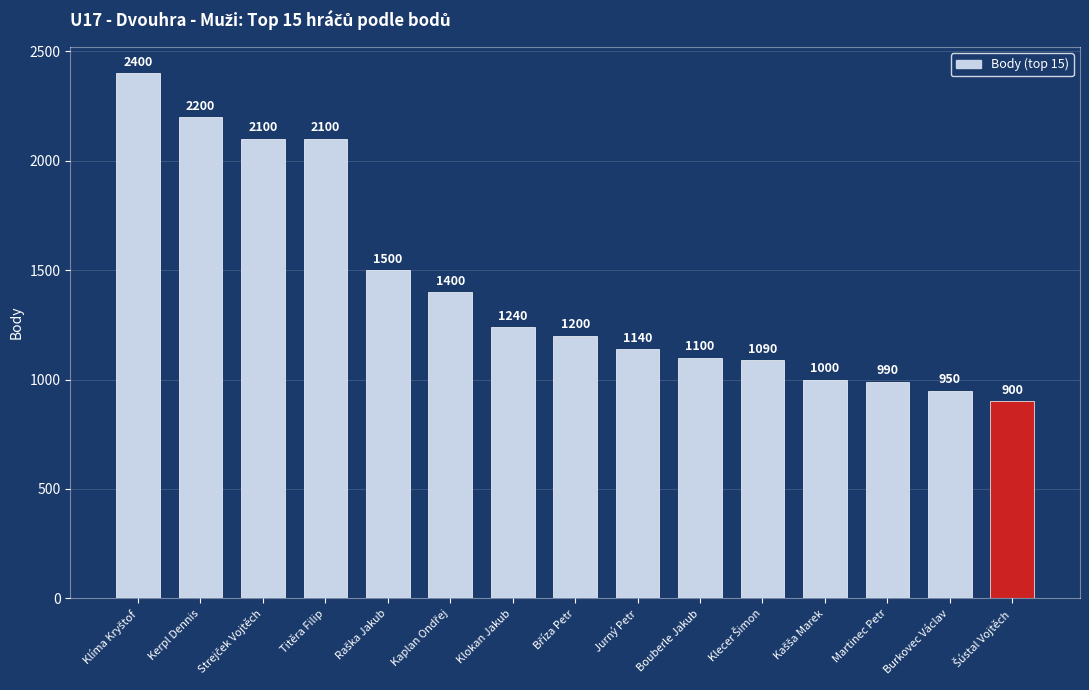

Between Jurný Petr and Bouberle Jakub, which is larger?

Jurný Petr